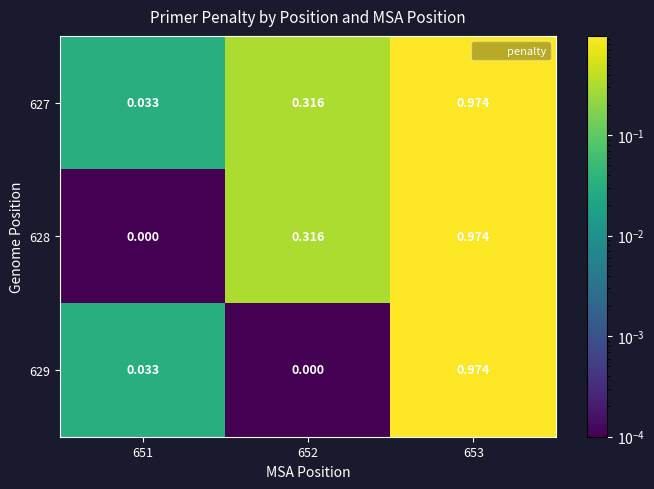

How many distinct data groups are displayed?

3